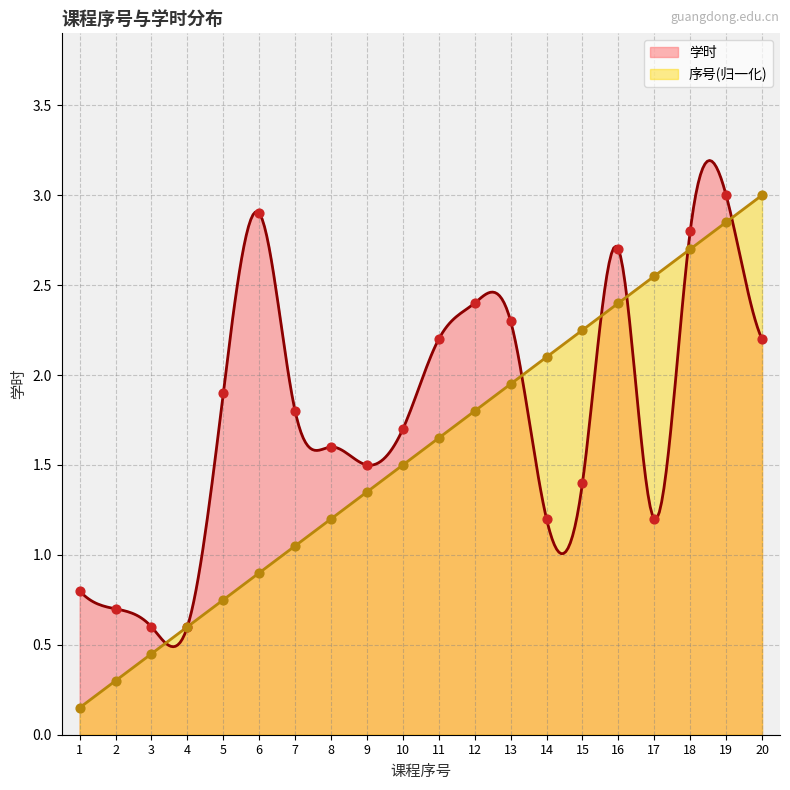

At how many categories does at least one series exceed 2?

11